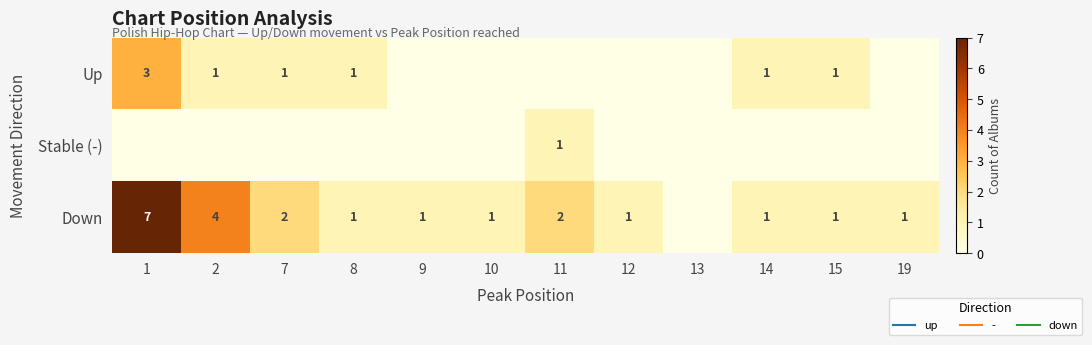

What is the difference between the highest and lowest values at 19?

1